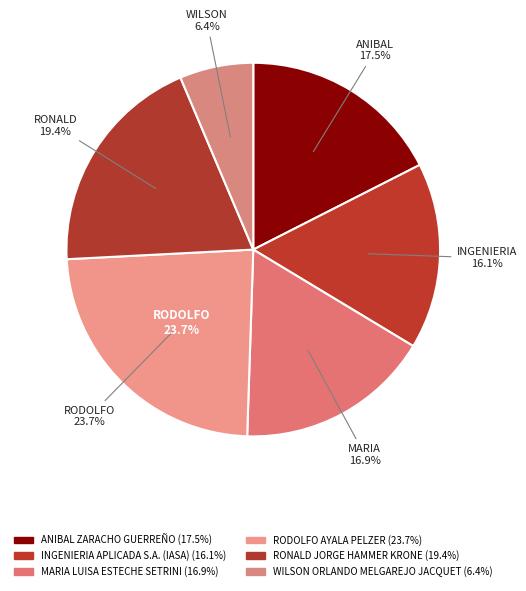

Combined, do WILSON ORLANDO MELGAREJO JACQUET and MARIA LUISA ESTECHE SETRINI account for over 50%?

No